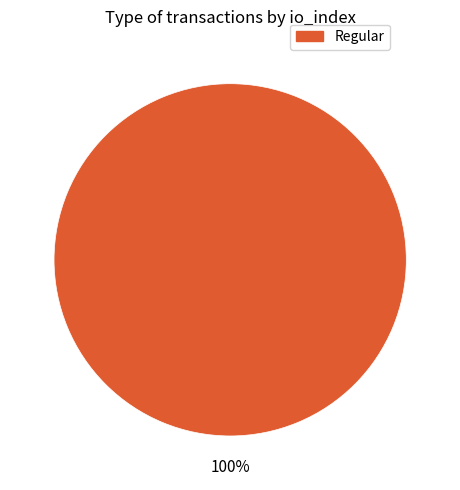

Rank the categories by value from highest to lowest.

Regular